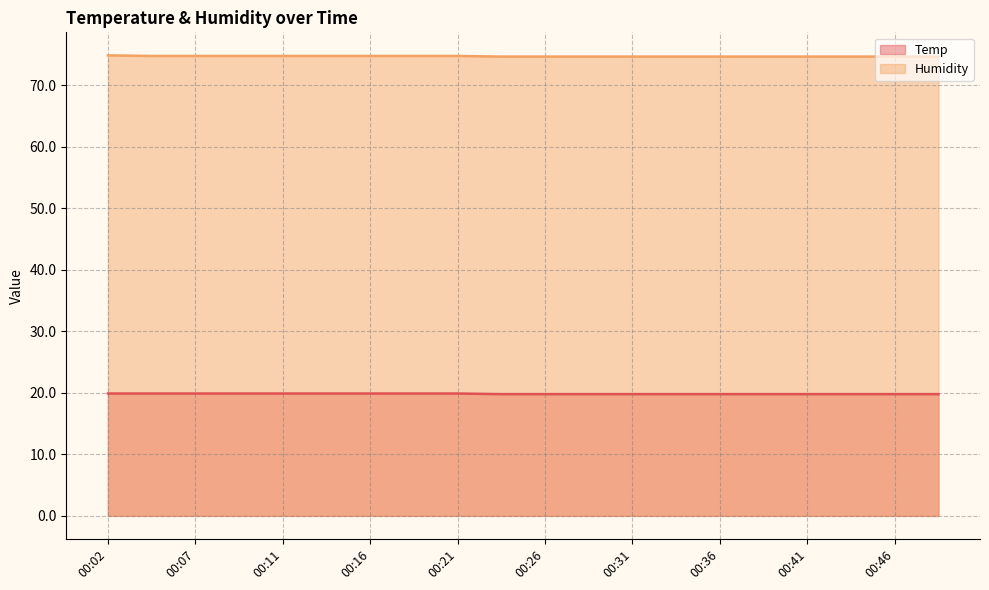

Reading left to right, list all the values displayed in this chart.

Temp: 00:02=19.9	00:04=19.9	00:07=19.9	00:09=19.9	00:11=19.9	00:14=19.9	00:16=19.9	00:19=19.9	00:21=19.9	00:24=19.8	00:26=19.8	00:28=19.8	00:31=19.8	00:33=19.8	00:36=19.8	00:38=19.8	00:41=19.8	00:43=19.8	00:46=19.8	00:48=19.8
Humidity: 00:02=74.9	00:04=74.8	00:07=74.8	00:09=74.8	00:11=74.8	00:14=74.8	00:16=74.8	00:19=74.8	00:21=74.8	00:24=74.7	00:26=74.7	00:28=74.7	00:31=74.7	00:33=74.7	00:36=74.7	00:38=74.7	00:41=74.7	00:43=74.7	00:46=74.7	00:48=74.7